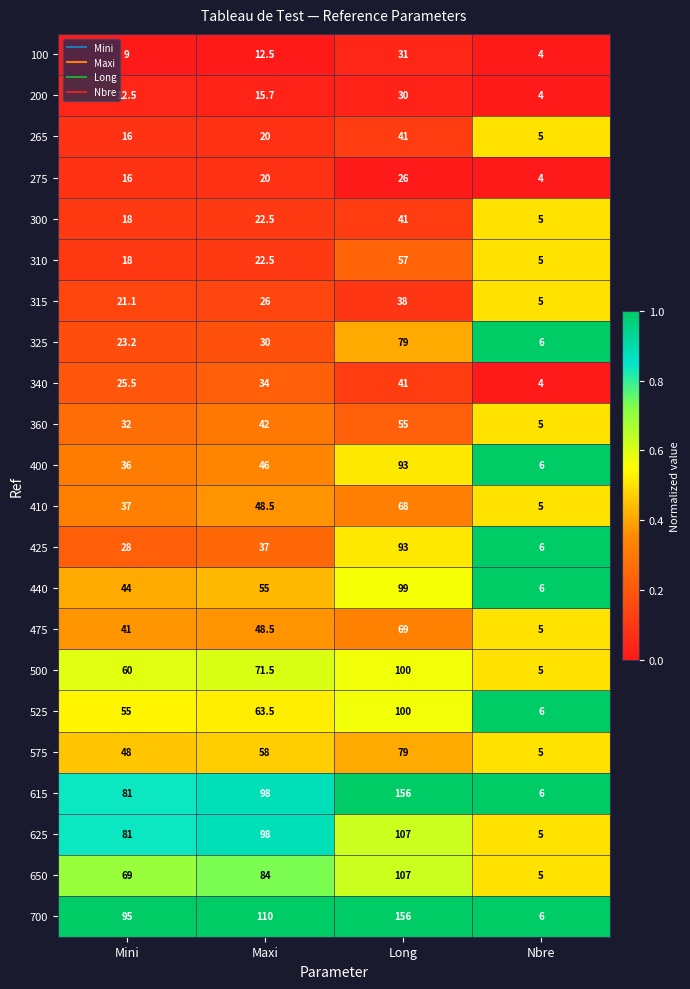

What is the difference between the highest and lowest values at Maxi?

97.5